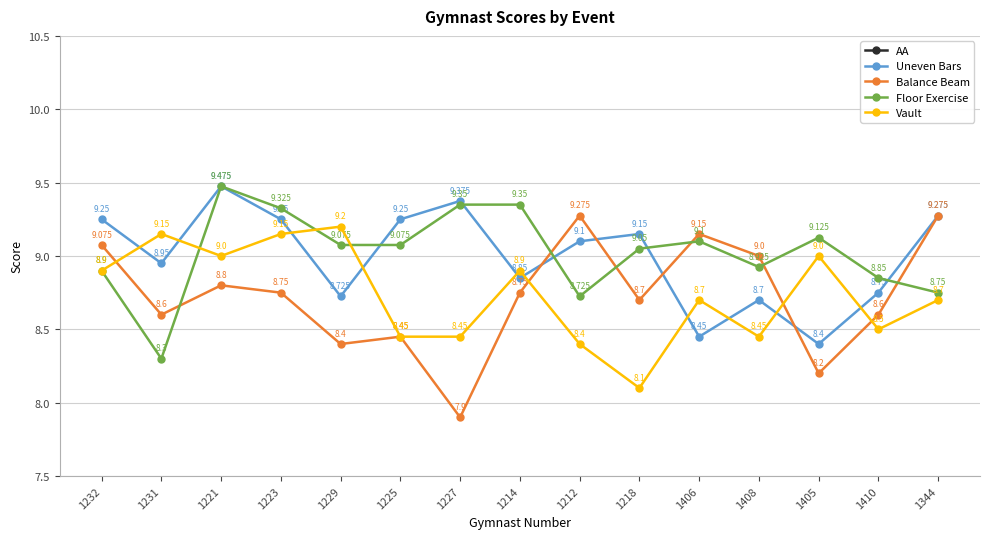

True or false: AA has a value of 52.4 at 1223.

False